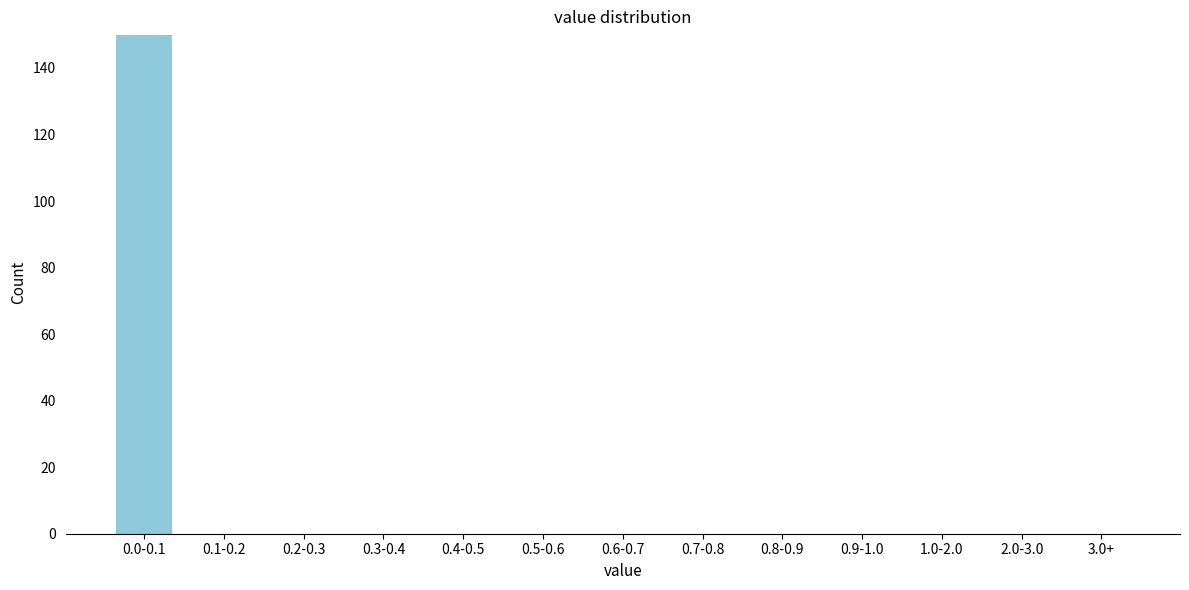

Reading left to right, extract all data points from this chart.

0.0-0.1=150	0.1-0.2=0	0.2-0.3=0	0.3-0.4=0	0.4-0.5=0	0.5-0.6=0	0.6-0.7=0	0.7-0.8=0	0.8-0.9=0	0.9-1.0=0	1.0-2.0=0	2.0-3.0=0	3.0+=0